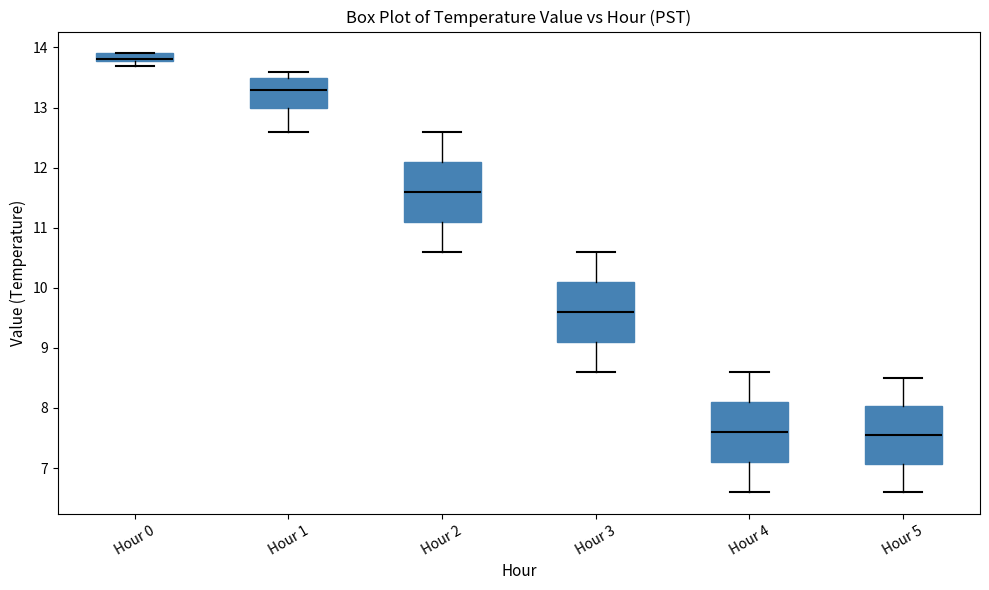

Where is the upper edge of the box for Hour 0 on the y-axis? The values are not printed on the chart, so give them approximately, as read against the axis.

13.9